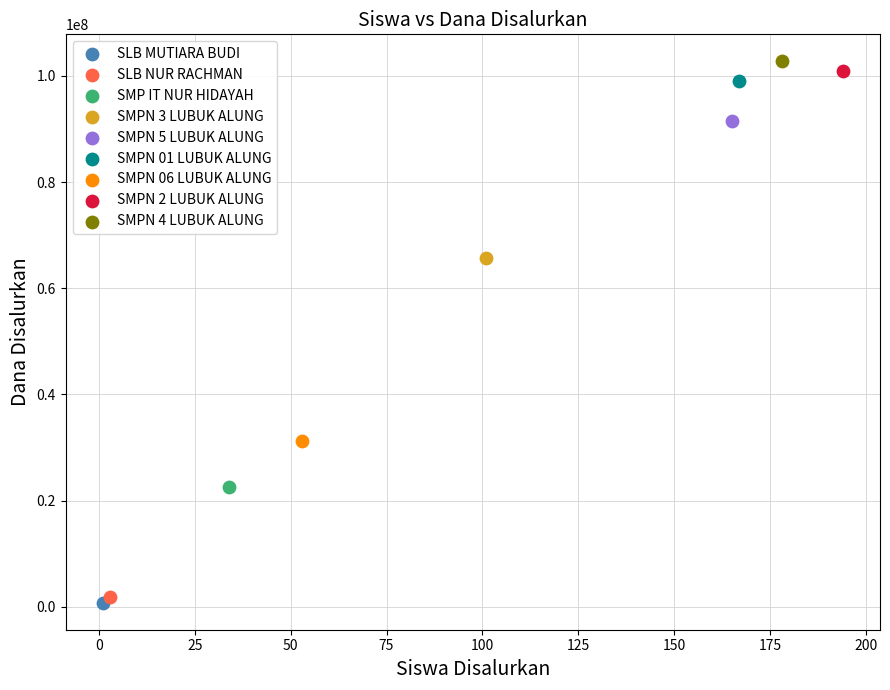

What are all the series names shown in the legend?

SLB MUTIARA BUDI, SLB NUR RACHMAN, SMP IT NUR HIDAYAH, SMPN 3 LUBUK ALUNG, SMPN 5 LUBUK ALUNG, SMPN 01 LUBUK ALUNG, SMPN 06 LUBUK ALUNG, SMPN 2 LUBUK ALUNG, SMPN 4 LUBUK ALUNG